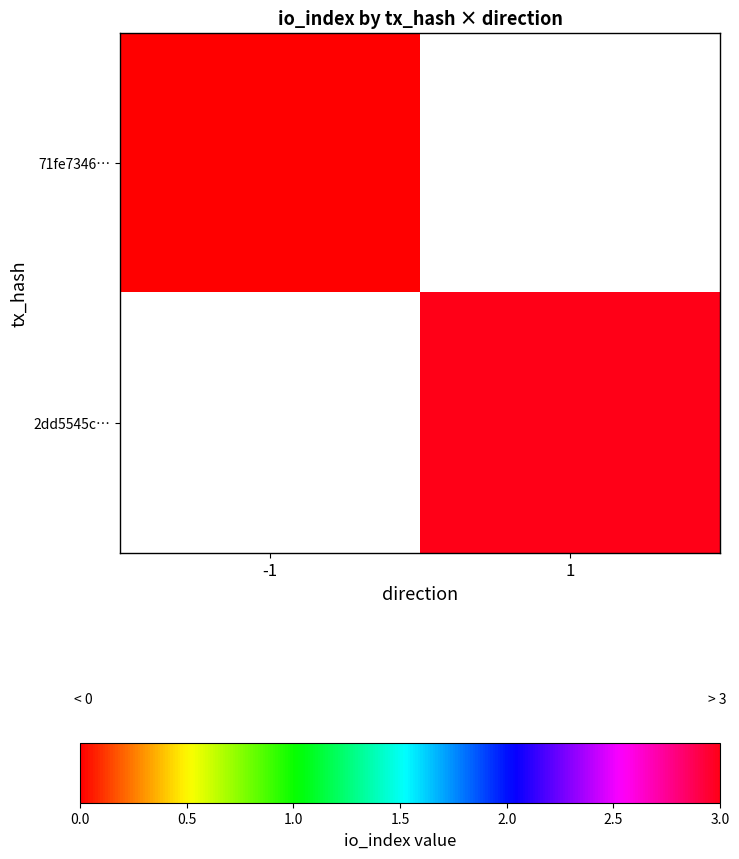

At how many categories does at least one series exceed 0?

1